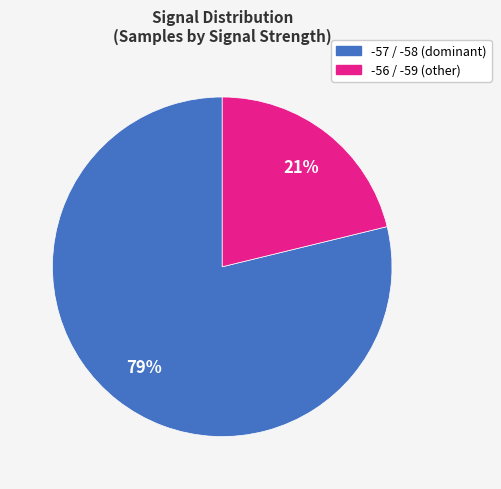

To the nearest percent, what is the average slice percentage?

50%